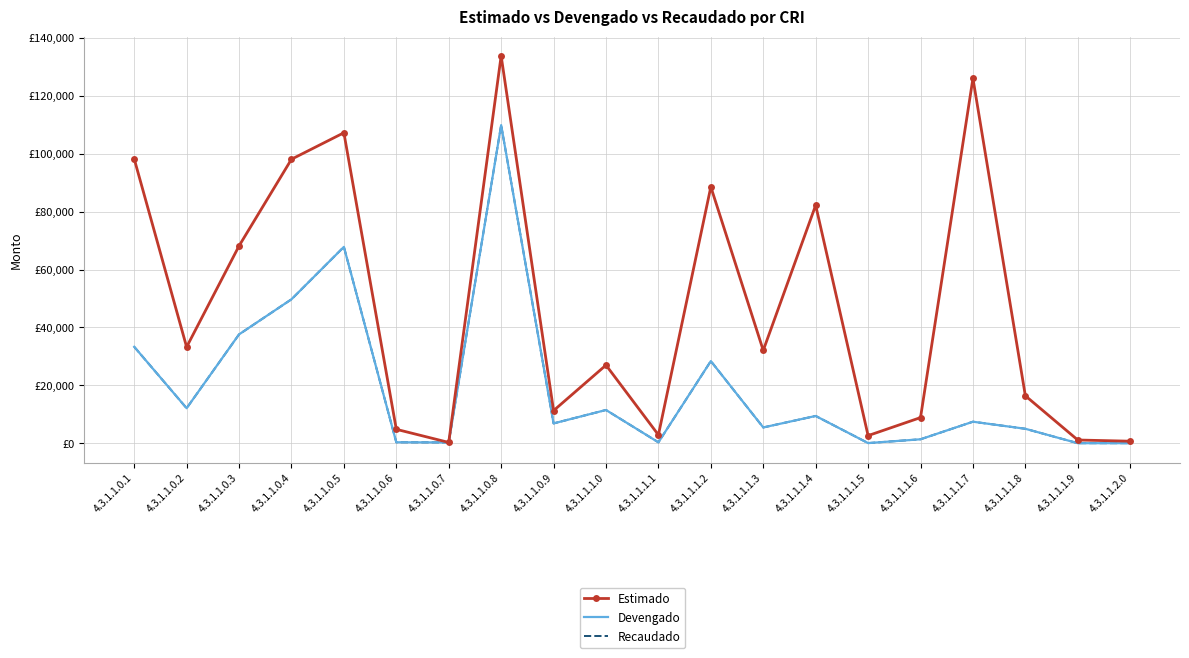

Is this an area chart (filled region under the line)?

No